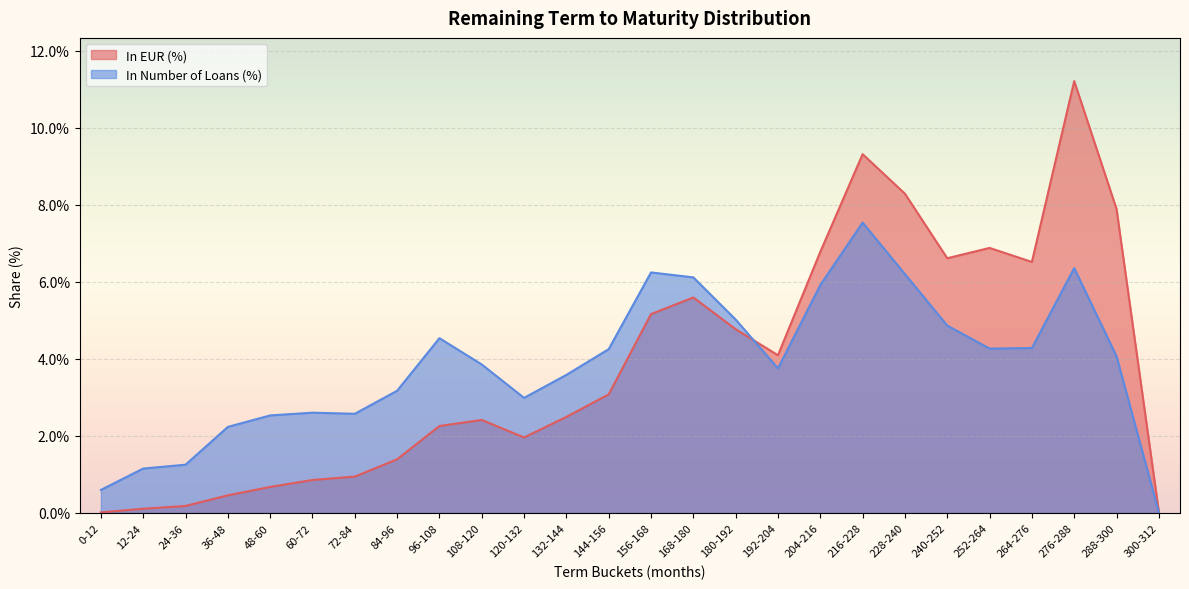

At which category is the sum across all series the highest?

276-288